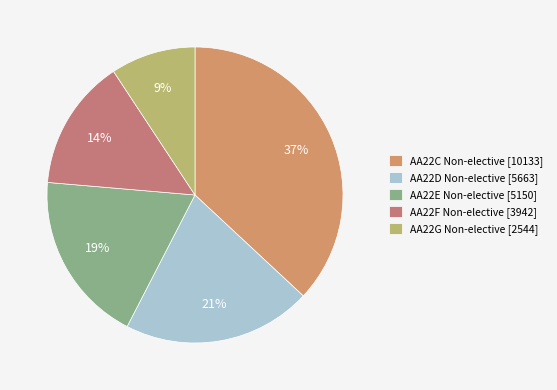

Does AA22E Non-elective [5150] represent more than half of the total?

No